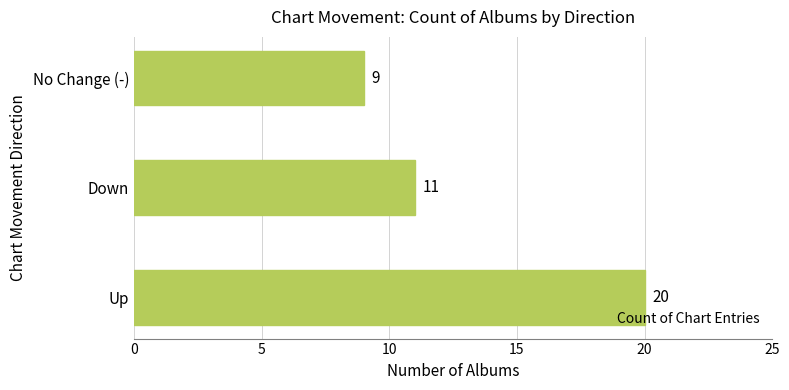

True or false: the data shows 6 at No Change (-).

False